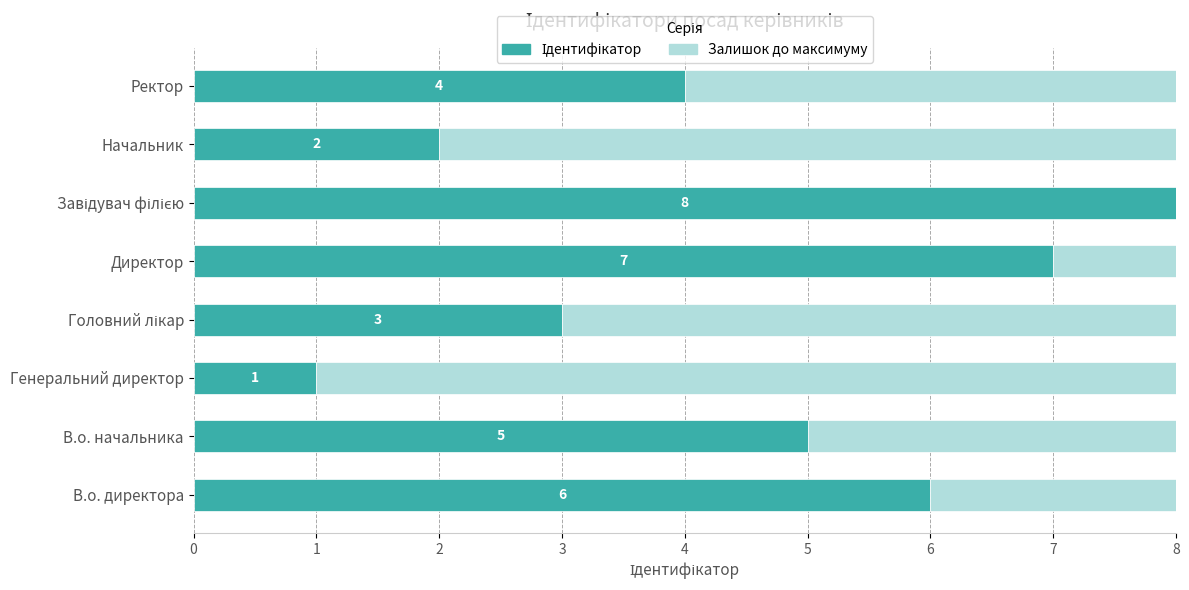

What is the sum of all Ідентифікатор values?

36